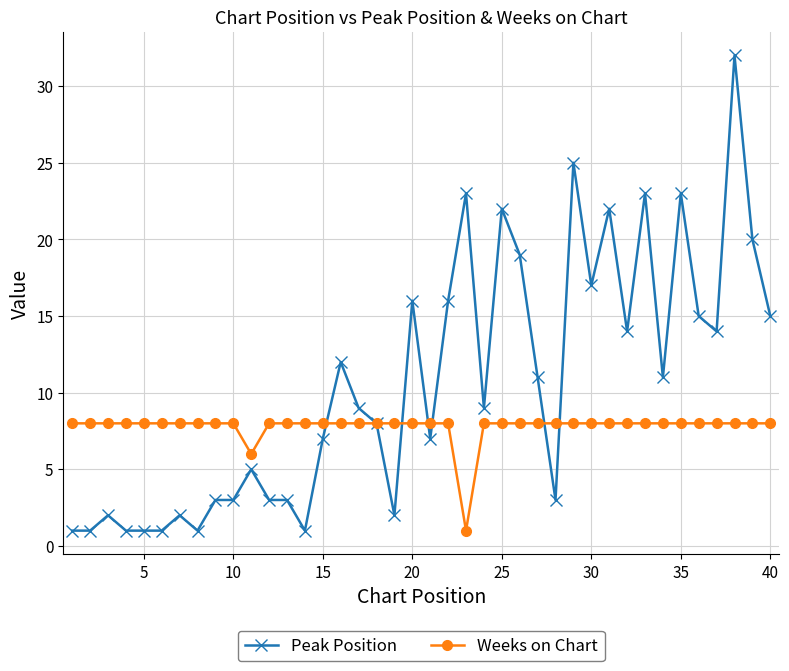

How many categories are shown in the chart?

40